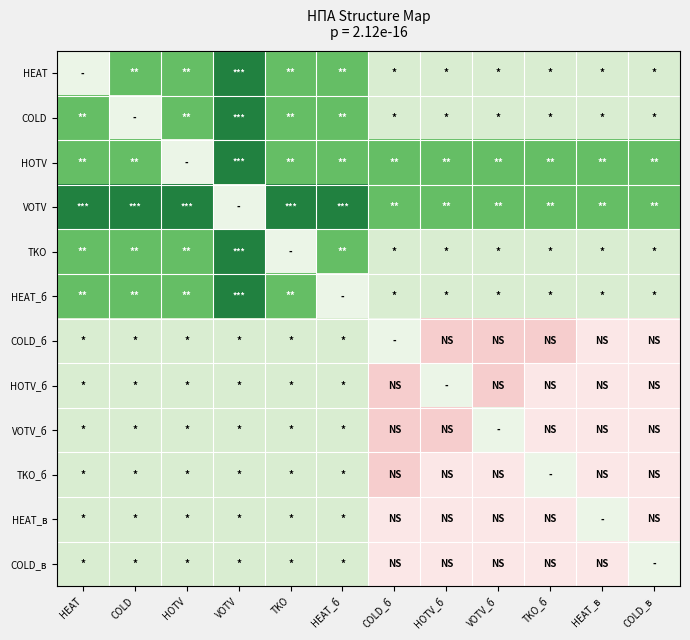

Reading left to right, extract all data points from this chart.

HEAT: HEAT=0.5	COLD=0.7	HOTV=0.7	VOTV=0.9	TKO=0.7	HEAT_б=0.7	COLD_б=0.6	HOTV_б=0.6	VOTV_б=0.6	TKO_б=0.6	HEAT_в=0.6	COLD_в=0.6
COLD: HEAT=0.7	COLD=0.5	HOTV=0.7	VOTV=0.9	TKO=0.7	HEAT_б=0.7	COLD_б=0.6	HOTV_б=0.6	VOTV_б=0.6	TKO_б=0.6	HEAT_в=0.6	COLD_в=0.6
HOTV: HEAT=0.7	COLD=0.7	HOTV=0.5	VOTV=0.9	TKO=0.7	HEAT_б=0.7	COLD_б=0.7	HOTV_б=0.7	VOTV_б=0.7	TKO_б=0.7	HEAT_в=0.7	COLD_в=0.7
VOTV: HEAT=0.9	COLD=0.9	HOTV=0.9	VOTV=0.5	TKO=0.9	HEAT_б=0.9	COLD_б=0.7	HOTV_б=0.7	VOTV_б=0.7	TKO_б=0.7	HEAT_в=0.7	COLD_в=0.7
TKO: HEAT=0.7	COLD=0.7	HOTV=0.7	VOTV=0.9	TKO=0.5	HEAT_б=0.7	COLD_б=0.6	HOTV_б=0.6	VOTV_б=0.6	TKO_б=0.6	HEAT_в=0.6	COLD_в=0.6
HEAT_б: HEAT=0.7	COLD=0.7	HOTV=0.7	VOTV=0.9	TKO=0.7	HEAT_б=0.5	COLD_б=0.6	HOTV_б=0.6	VOTV_б=0.6	TKO_б=0.6	HEAT_в=0.6	COLD_в=0.6
COLD_б: HEAT=0.6	COLD=0.6	HOTV=0.6	VOTV=0.6	TKO=0.6	HEAT_б=0.6	COLD_б=0.5	HOTV_б=0.1	VOTV_б=0.1	TKO_б=0.1	HEAT_в=0.3	COLD_в=0.3
HOTV_б: HEAT=0.6	COLD=0.6	HOTV=0.6	VOTV=0.6	TKO=0.6	HEAT_б=0.6	COLD_б=0.1	HOTV_б=0.5	VOTV_б=0.1	TKO_б=0.3	HEAT_в=0.3	COLD_в=0.3
VOTV_б: HEAT=0.6	COLD=0.6	HOTV=0.6	VOTV=0.6	TKO=0.6	HEAT_б=0.6	COLD_б=0.1	HOTV_б=0.1	VOTV_б=0.5	TKO_б=0.3	HEAT_в=0.3	COLD_в=0.3
TKO_б: HEAT=0.6	COLD=0.6	HOTV=0.6	VOTV=0.6	TKO=0.6	HEAT_б=0.6	COLD_б=0.1	HOTV_б=0.3	VOTV_б=0.3	TKO_б=0.5	HEAT_в=0.3	COLD_в=0.3
HEAT_в: HEAT=0.6	COLD=0.6	HOTV=0.6	VOTV=0.6	TKO=0.6	HEAT_б=0.6	COLD_б=0.3	HOTV_б=0.3	VOTV_б=0.3	TKO_б=0.3	HEAT_в=0.5	COLD_в=0.3
COLD_в: HEAT=0.6	COLD=0.6	HOTV=0.6	VOTV=0.6	TKO=0.6	HEAT_б=0.6	COLD_б=0.3	HOTV_б=0.3	VOTV_б=0.3	TKO_б=0.3	HEAT_в=0.3	COLD_в=0.5